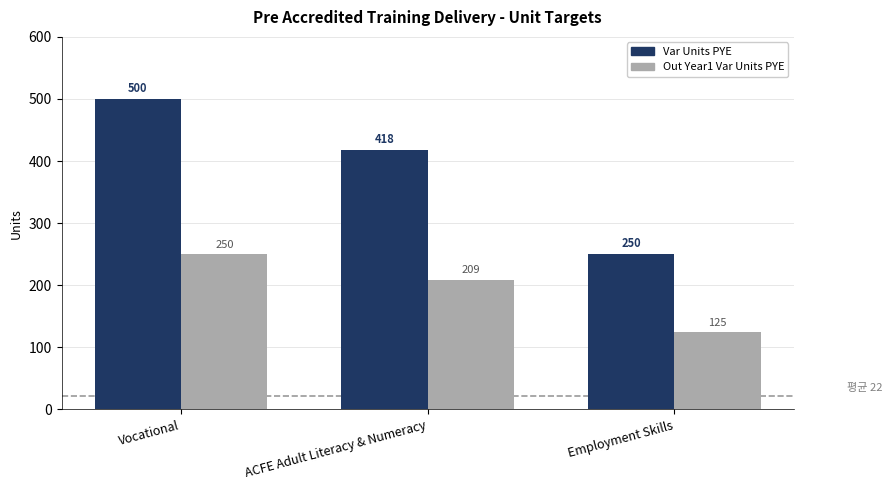

Which category has the lowest value in the Var Units PYE series?

Employment Skills